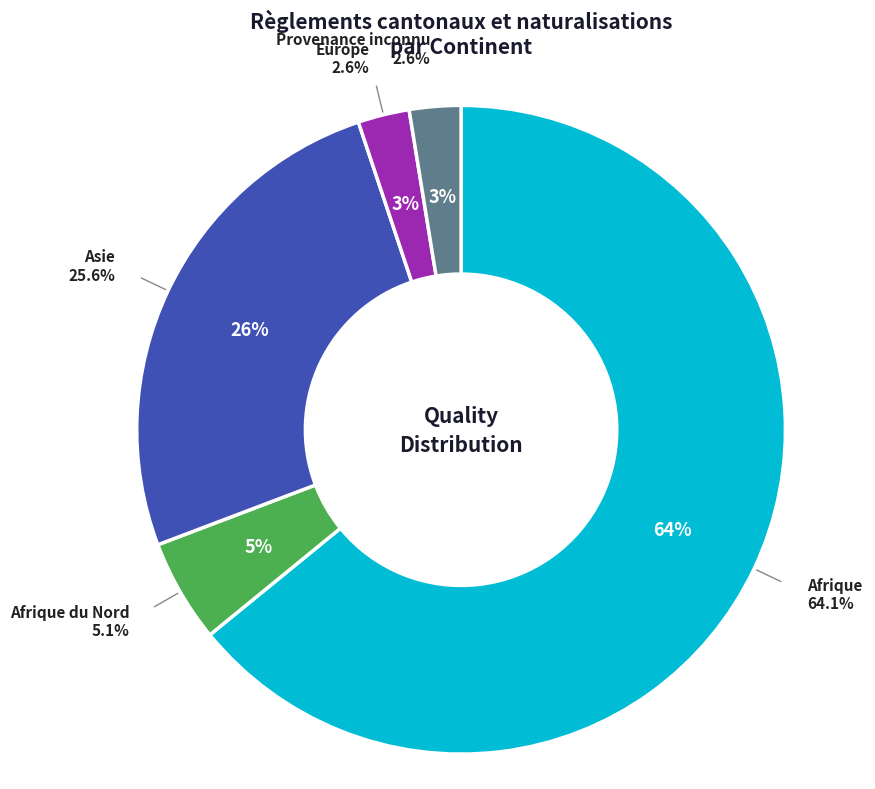

To the nearest percent, what is the combined percentage of Asie and Amérique?

26%